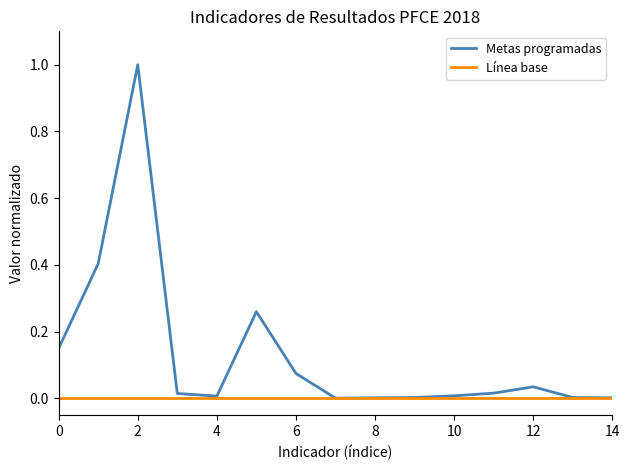

Count the number of data series in this chart.

2